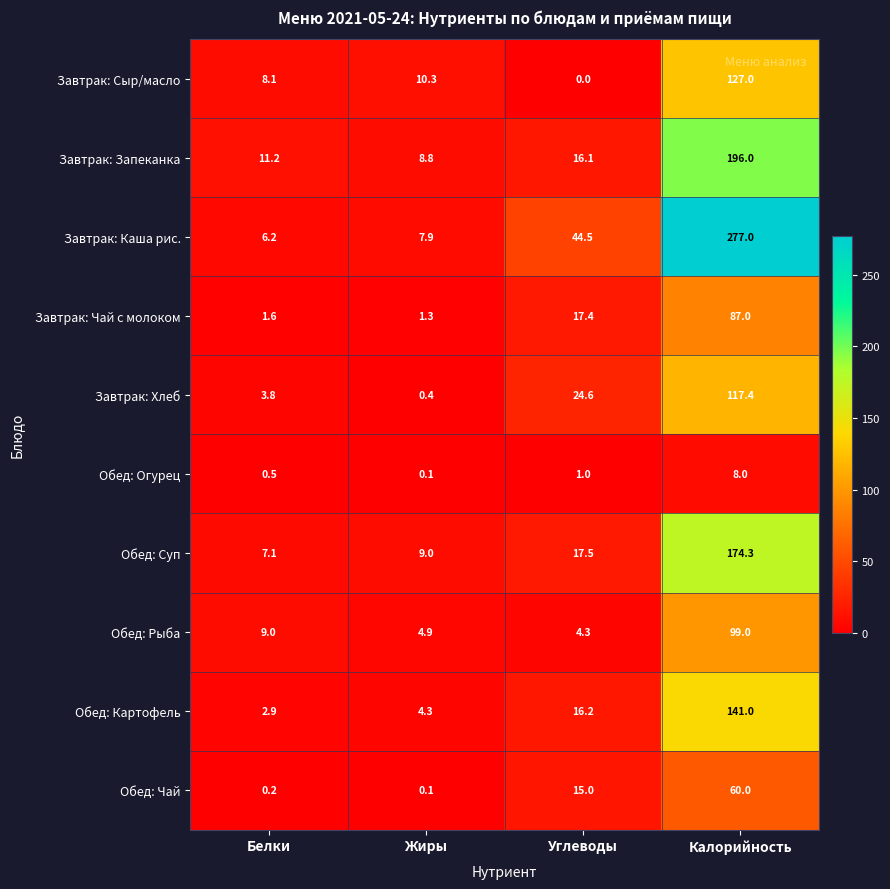

Where is Завтрак: Запеканка nearest to the value 102?

Углеводы